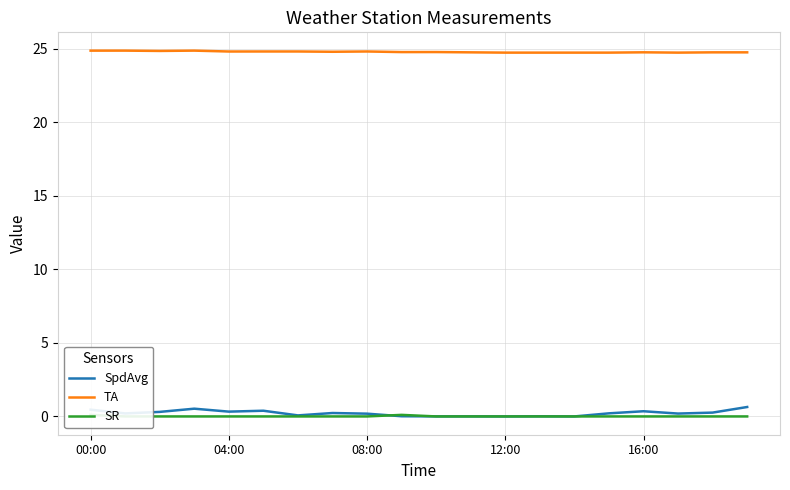

True or false: SR has more than 0 points higher than both neighbors.

True